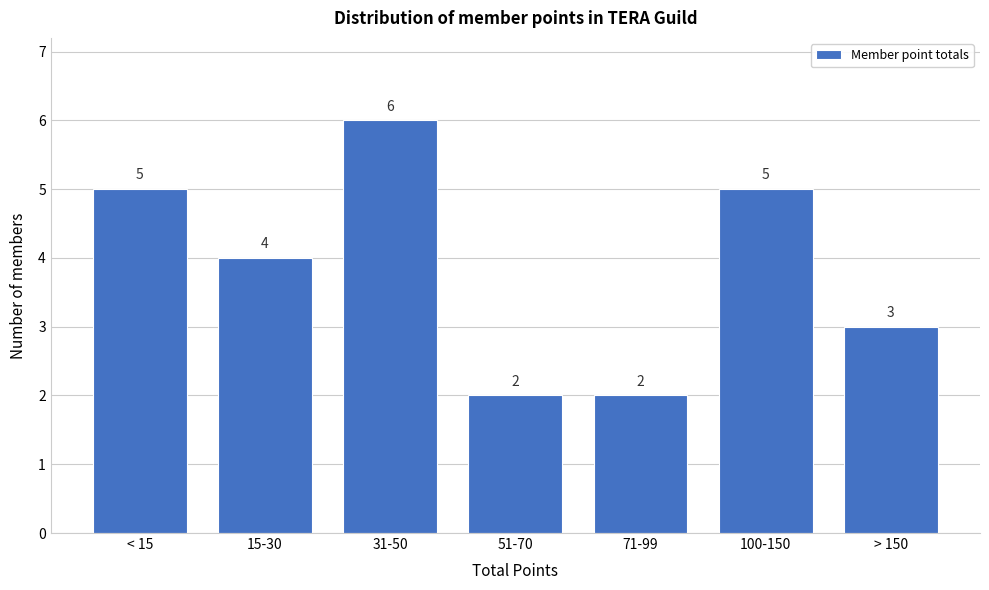

Reading right to left, extract all data points from this chart.

3	5	2	2	6	4	5